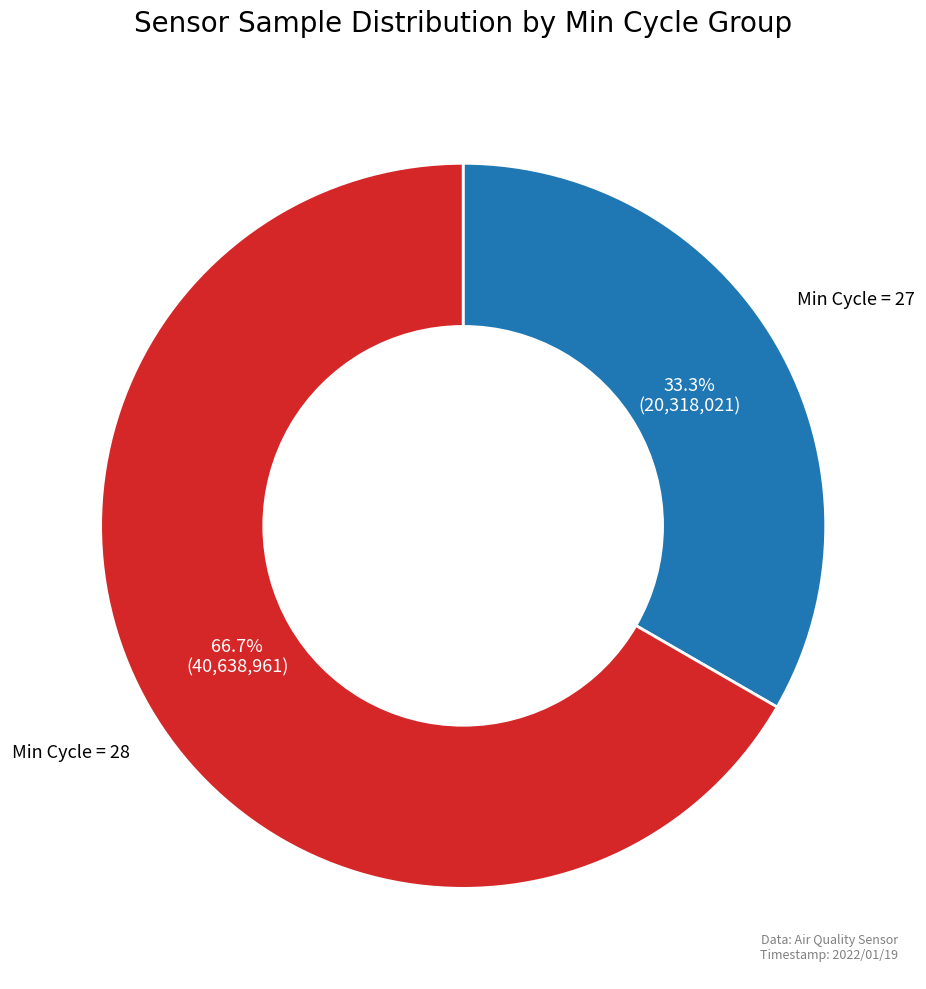

Which category accounts for the majority?

Min Cycle = 28